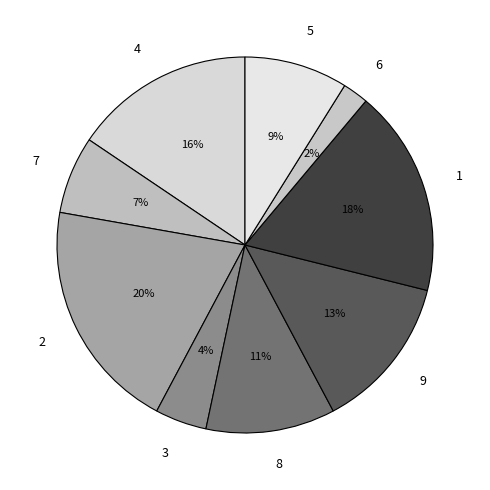

Rank the categories by value from lowest to highest.

6, 3, 7, 5, 8, 9, 4, 1, 2